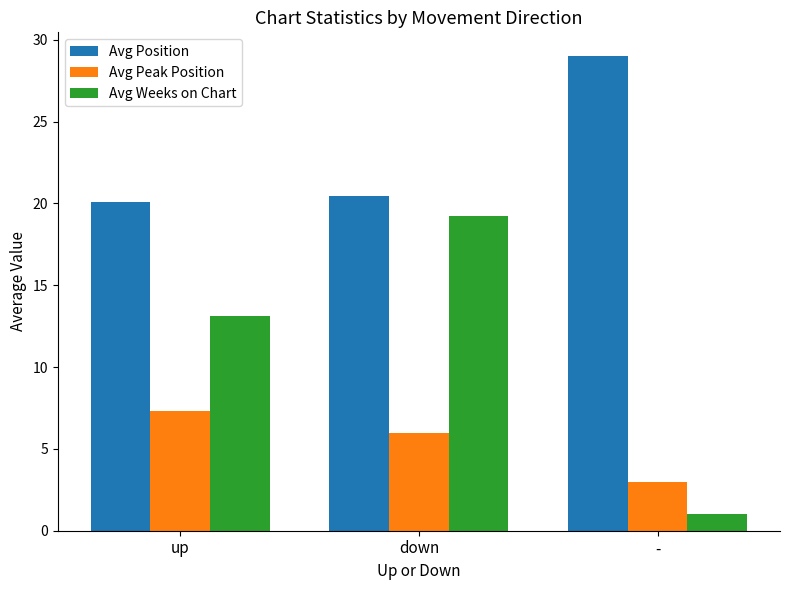

At which label is Avg Position closest to 24?

down